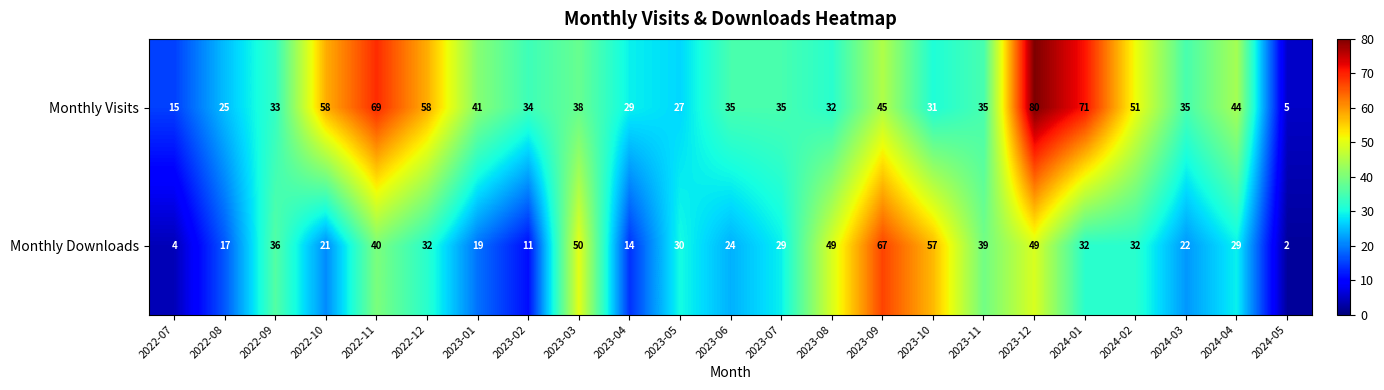

The Monthly Downloads series shows 68 at 2023-11. True or false?

False